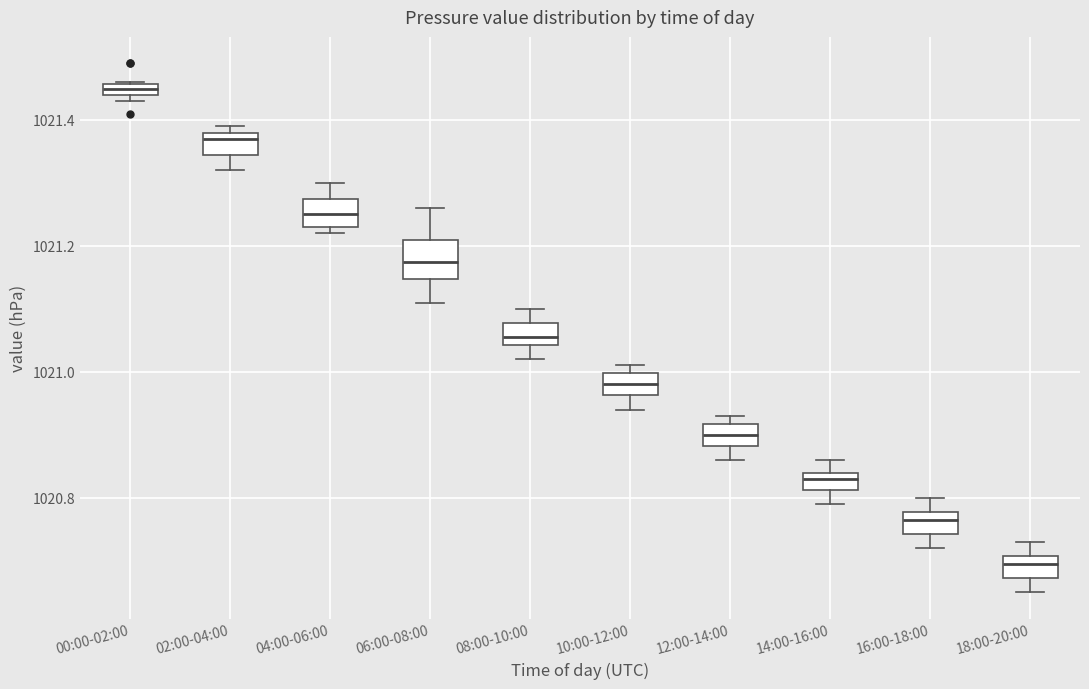

Which box's median line is the highest?

00:00-02:00